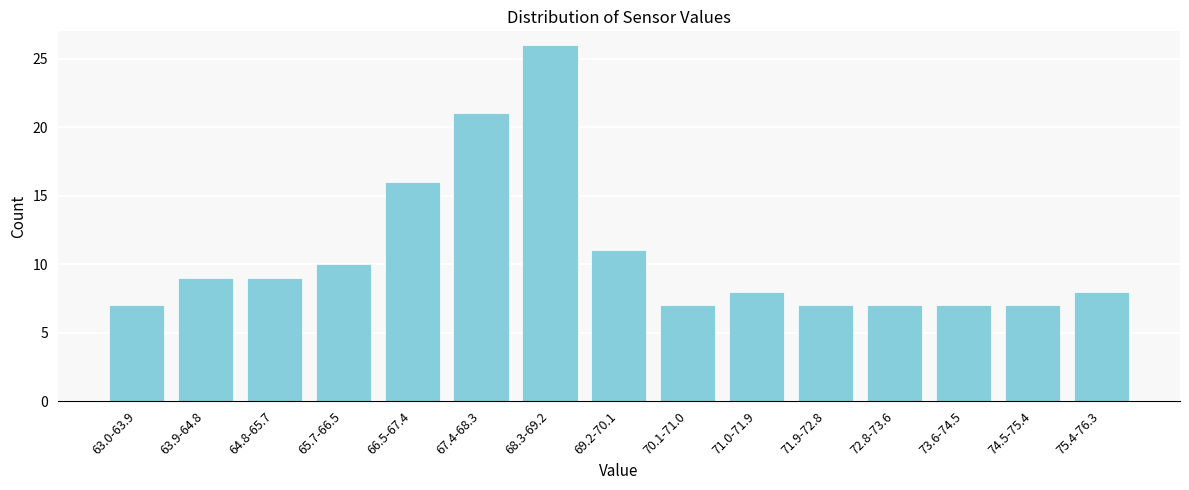

Reading left to right, transcribe all the data shown in this chart.

7	9	9	10	16	21	26	11	7	8	7	7	7	7	8